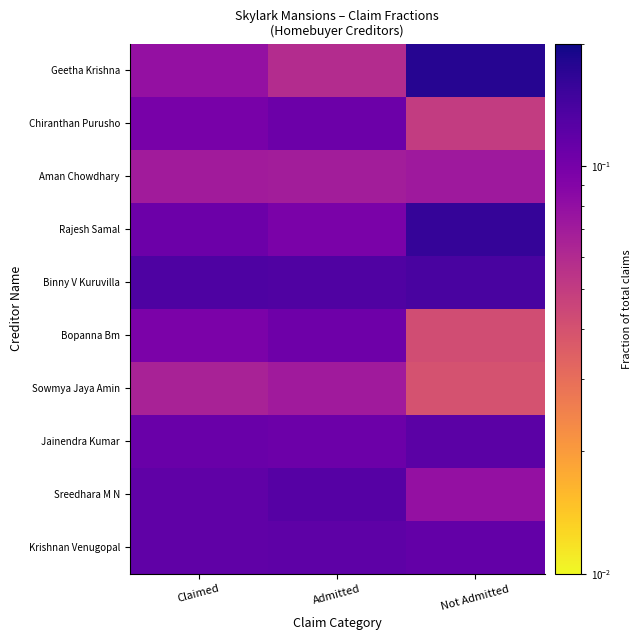

Reading left to right, what are all the values shown in this chart?

Krishnan Venugopal: Claimed=0.1	Admitted=0.1	Not Admitted=0.1
Sreedhara M N: Claimed=0.1	Admitted=0.1	Not Admitted=0.1
Jainendra Kumar: Claimed=0.1	Admitted=0.1	Not Admitted=0.1
Sowmya Jaya Amin: Claimed=0.1	Admitted=0.1	Not Admitted=0.0
Bopanna Bm: Claimed=0.1	Admitted=0.1	Not Admitted=0.0
Binny V Kuruvilla: Claimed=0.1	Admitted=0.1	Not Admitted=0.1
Rajesh Samal: Claimed=0.1	Admitted=0.1	Not Admitted=0.2
Aman Chowdhary: Claimed=0.1	Admitted=0.1	Not Admitted=0.1
Chiranthan Purusho: Claimed=0.1	Admitted=0.1	Not Admitted=0.1
Geetha Krishna: Claimed=0.1	Admitted=0.1	Not Admitted=0.2